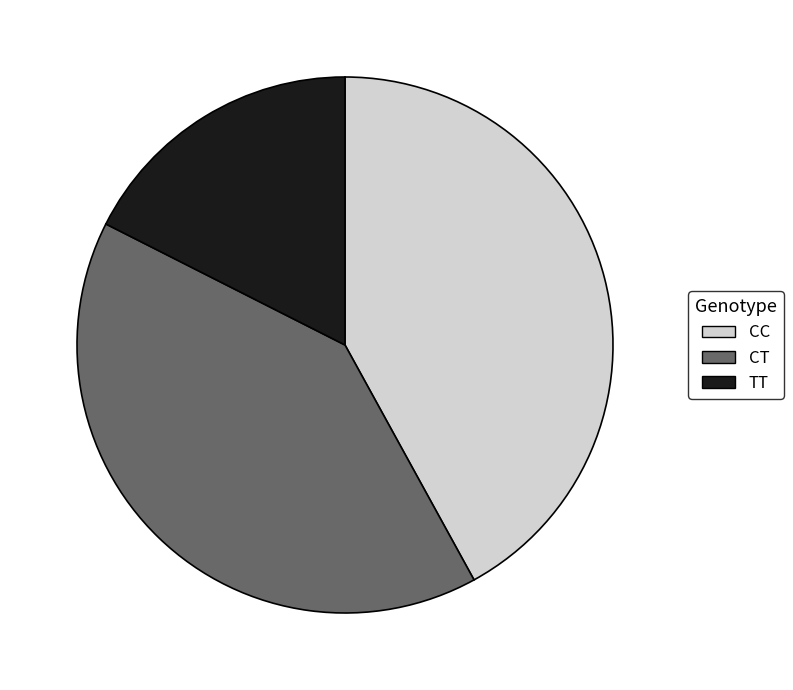

Does any single category account for the majority?

No